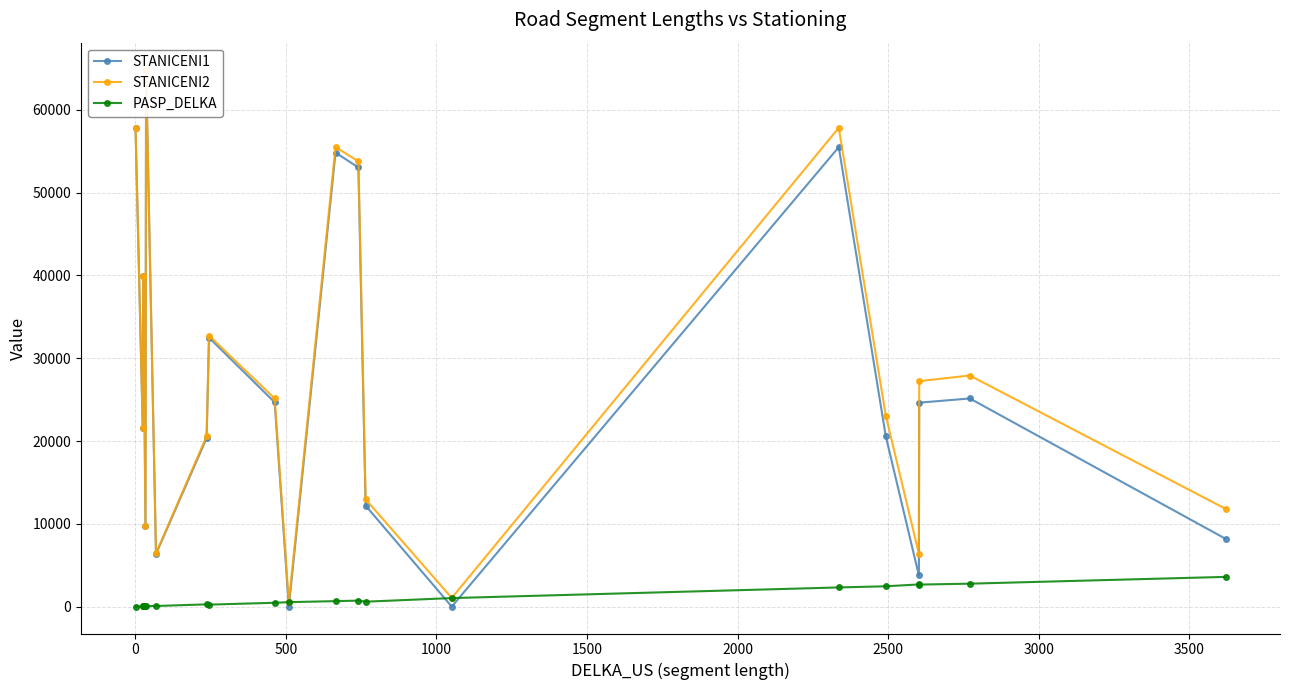

Does the chart have visible grid lines?

Yes